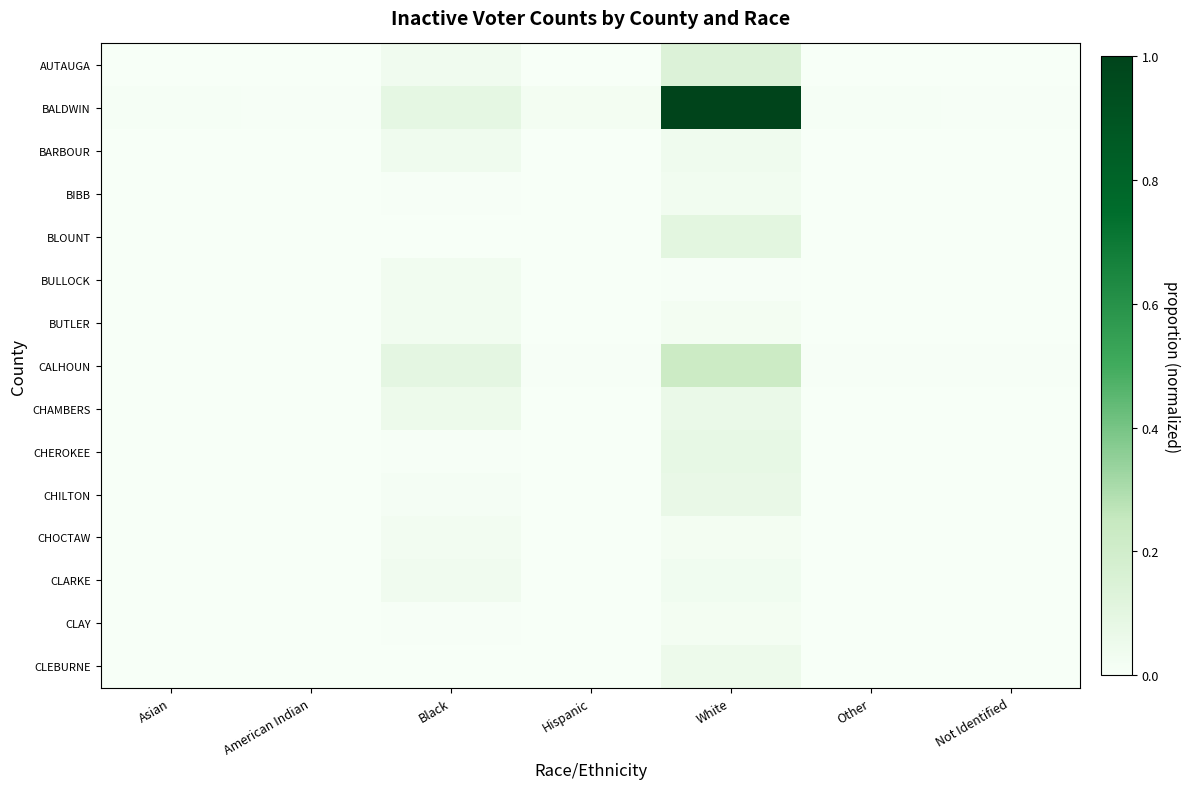

Reading left to right, what are all the values shown in this chart?

AUTAUGA: Asian=0.0	American Indian=0.0	Black=0.0	Hispanic=0.0	White=0.1	Other=0.0	Not Identified=0.0
BALDWIN: Asian=0.0	American Indian=0.0	Black=0.1	Hispanic=0.0	White=1.0	Other=0.0	Not Identified=0.0
BARBOUR: Asian=0.0	American Indian=0.0	Black=0.0	Hispanic=0.0	White=0.0	Other=0.0	Not Identified=0.0
BIBB: Asian=0.0	American Indian=0.0	Black=0.0	Hispanic=0.0	White=0.0	Other=0.0	Not Identified=0.0
BLOUNT: Asian=0.0	American Indian=0.0	Black=0.0	Hispanic=0.0	White=0.1	Other=0.0	Not Identified=0.0
BULLOCK: Asian=0.0	American Indian=0.0	Black=0.0	Hispanic=0.0	White=0.0	Other=0.0	Not Identified=0.0
BUTLER: Asian=0.0	American Indian=0.0	Black=0.0	Hispanic=0.0	White=0.0	Other=0.0	Not Identified=0.0
CALHOUN: Asian=0.0	American Indian=0.0	Black=0.1	Hispanic=0.0	White=0.2	Other=0.0	Not Identified=0.0
CHAMBERS: Asian=0.0	American Indian=0.0	Black=0.1	Hispanic=0.0	White=0.1	Other=0.0	Not Identified=0.0
CHEROKEE: Asian=0.0	American Indian=0.0	Black=0.0	Hispanic=0.0	White=0.1	Other=0.0	Not Identified=0.0
CHILTON: Asian=0.0	American Indian=0.0	Black=0.0	Hispanic=0.0	White=0.1	Other=0.0	Not Identified=0.0
CHOCTAW: Asian=0.0	American Indian=0.0	Black=0.0	Hispanic=0.0	White=0.0	Other=0.0	Not Identified=0.0
CLARKE: Asian=0.0	American Indian=0.0	Black=0.0	Hispanic=0.0	White=0.0	Other=0.0	Not Identified=0.0
CLAY: Asian=0.0	American Indian=0.0	Black=0.0	Hispanic=0.0	White=0.0	Other=0.0	Not Identified=0.0
CLEBURNE: Asian=0.0	American Indian=0.0	Black=0.0	Hispanic=0.0	White=0.1	Other=0.0	Not Identified=0.0